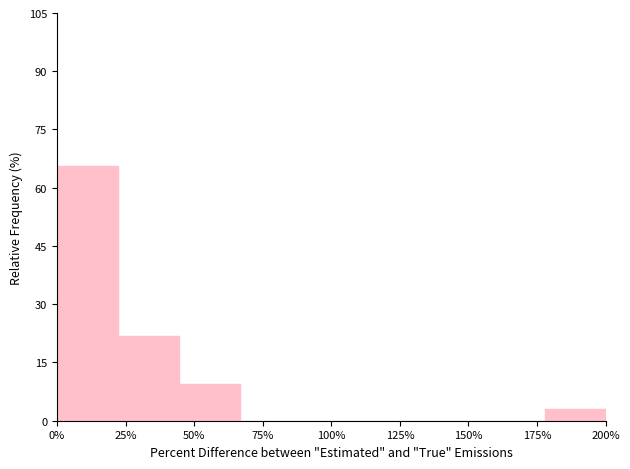

How tall is the bar that spans 20 to 45 on the x-axis? Neither the bar edges nor the heights are printed on the chart, so give them approximately, as read against the axes.

22